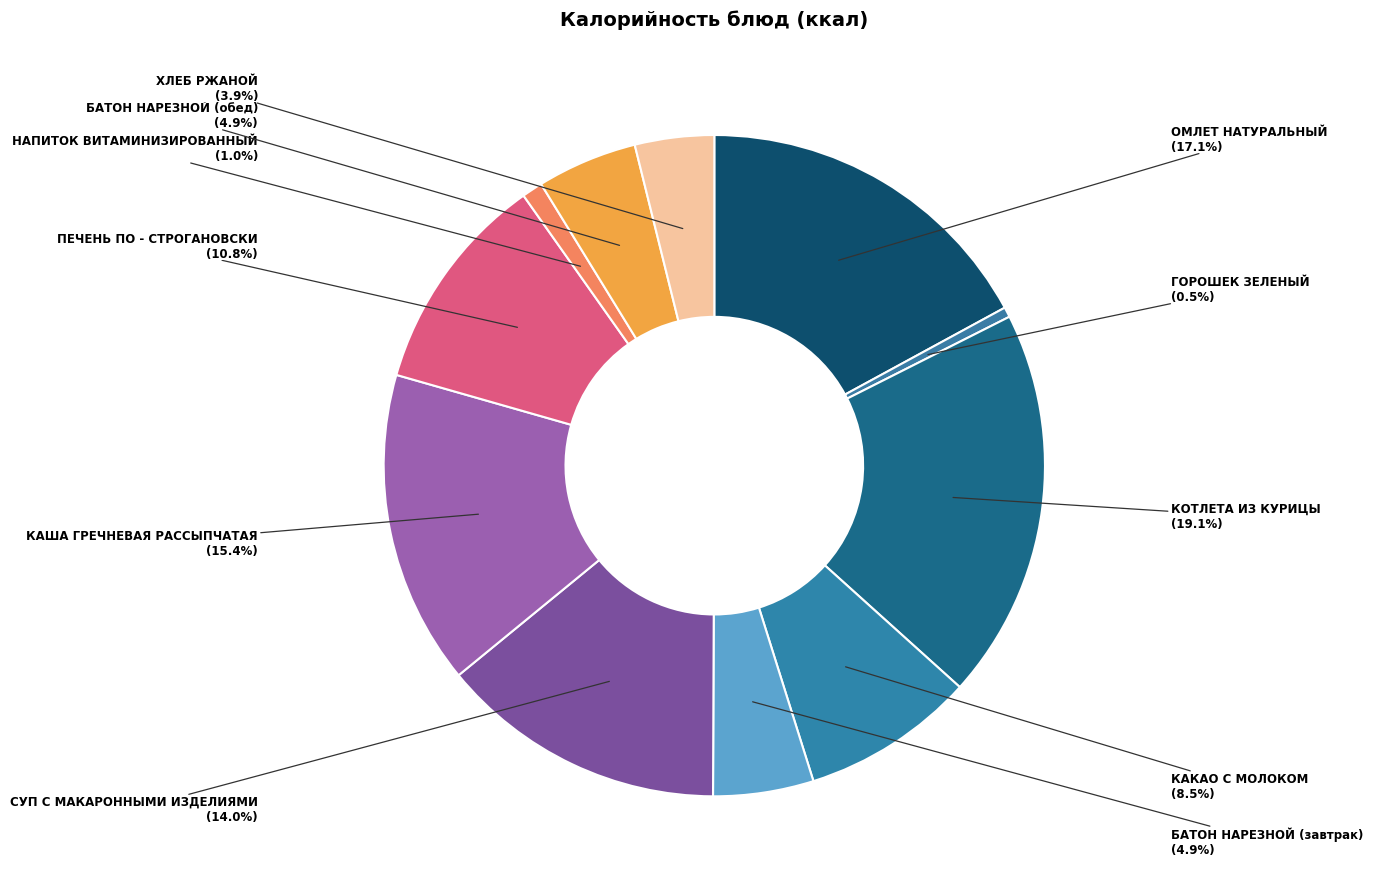

How many slices are in this pie chart?

11